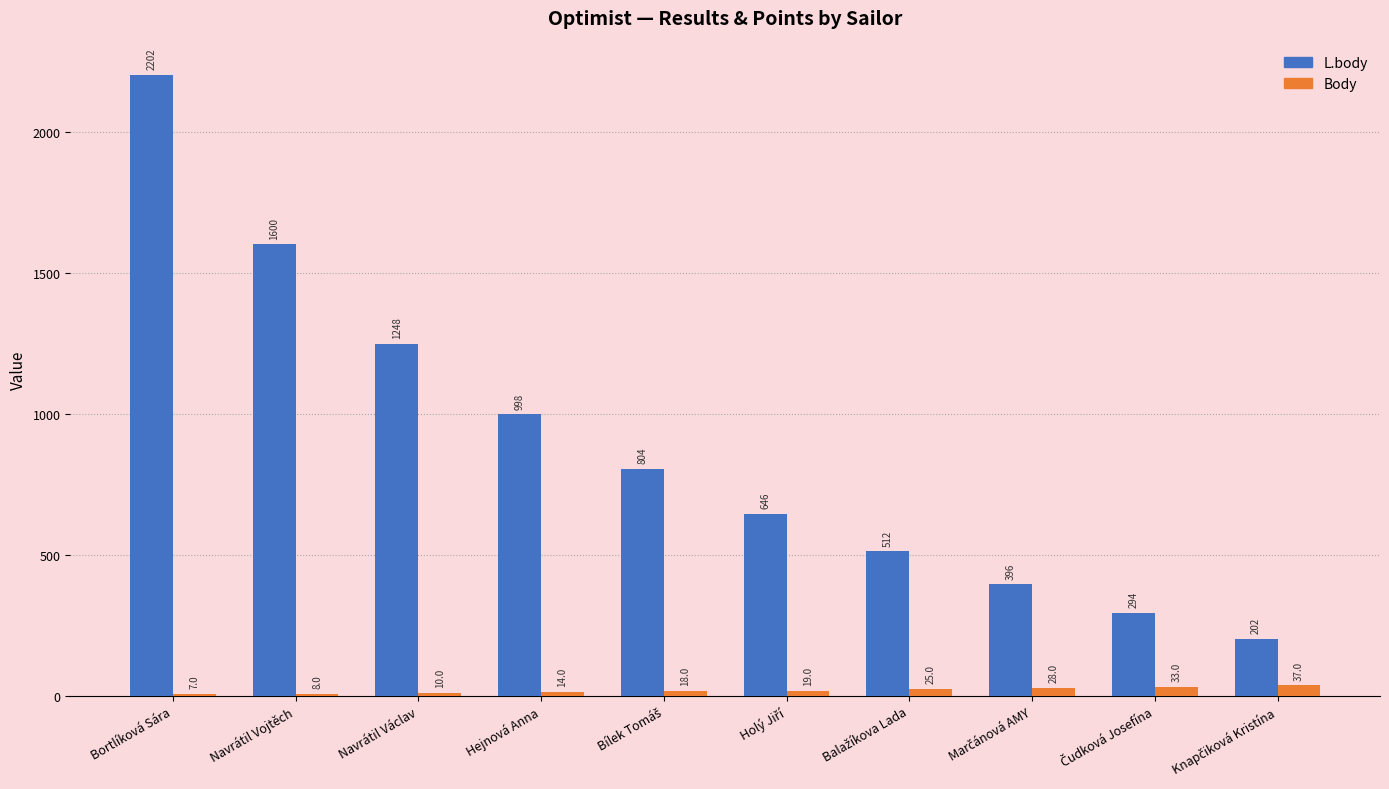

What is the difference between the maximum and second lowest values in the L.body series?

1908